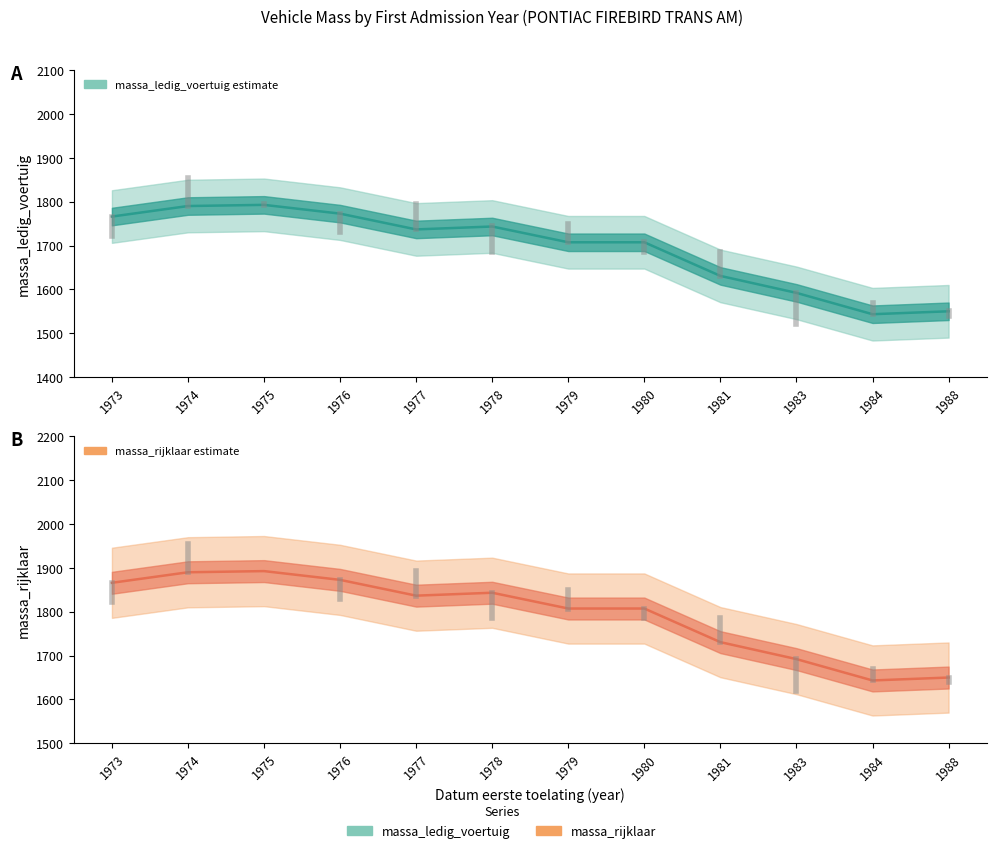

Rank the series at 1973 from highest to lowest value.

massa_rijklaar, massa_ledig_voertuig